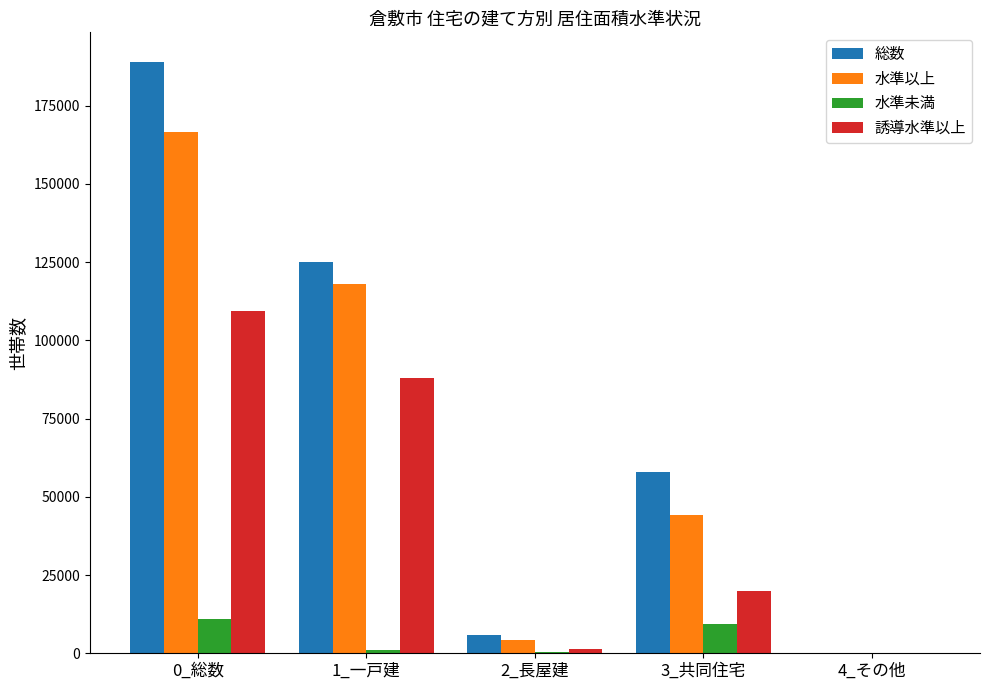

Between 1_一戸建 and 3_共同住宅, which series saw the biggest shift?

水準以上